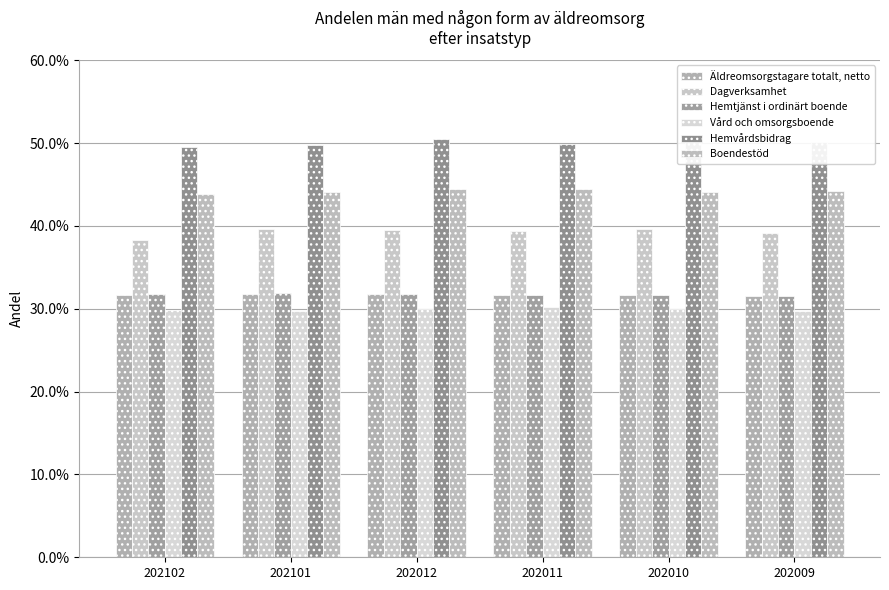

What is the approximate value of Äldreomsorgstagare totalt, netto at 202012?

0.3